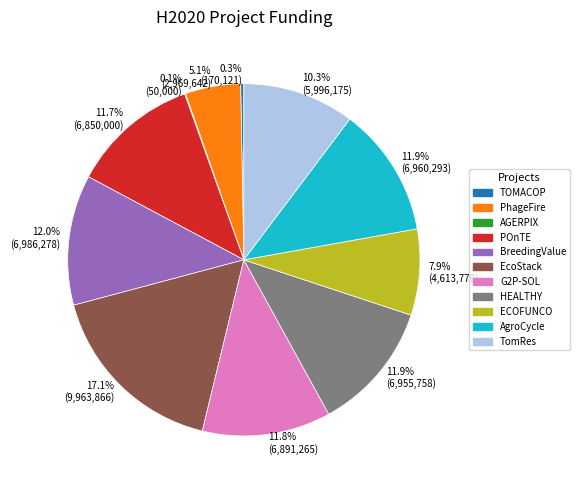

Do TomRes and G2P-SOL together represent more than half of the pie?

No